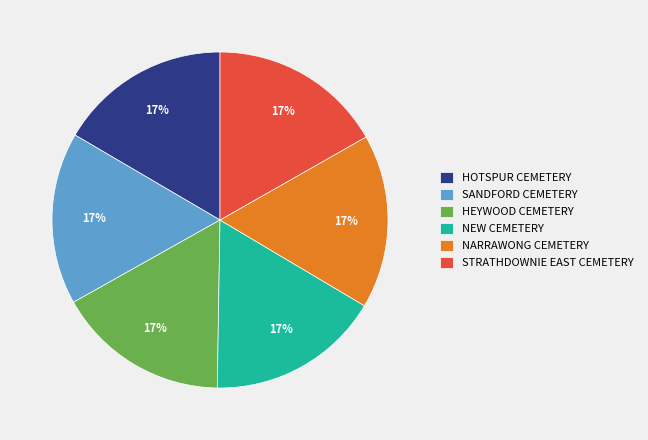

Is HEYWOOD CEMETERY the majority of the pie?

No